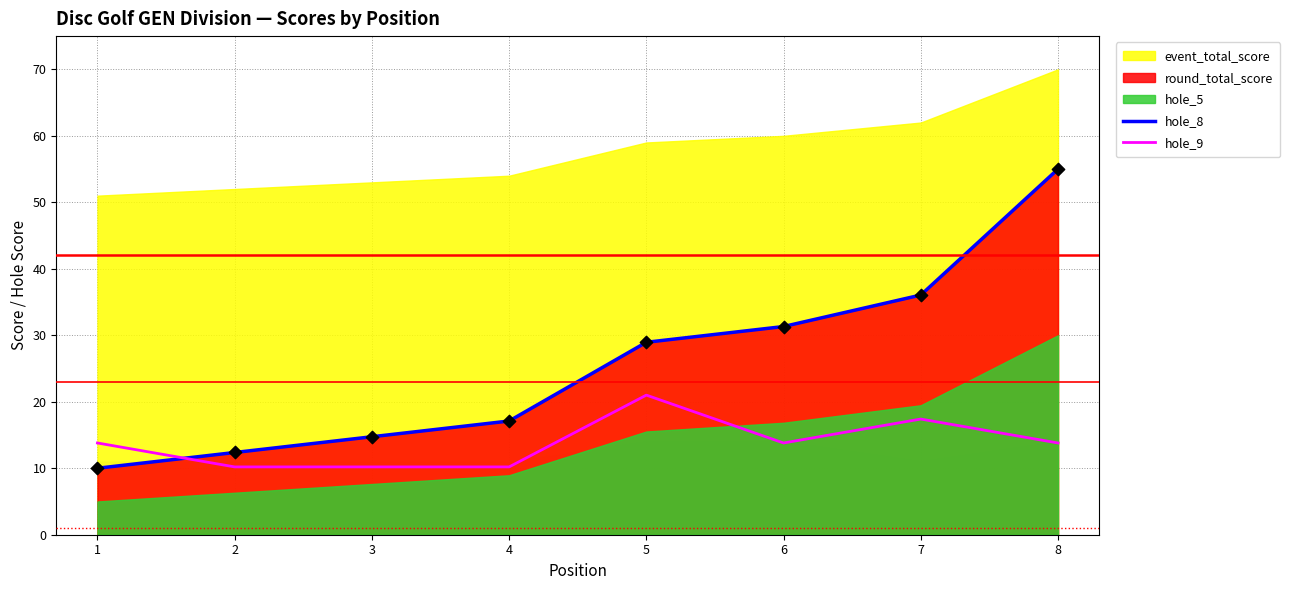

Which series reaches the minimum Y coordinate?

hole_8